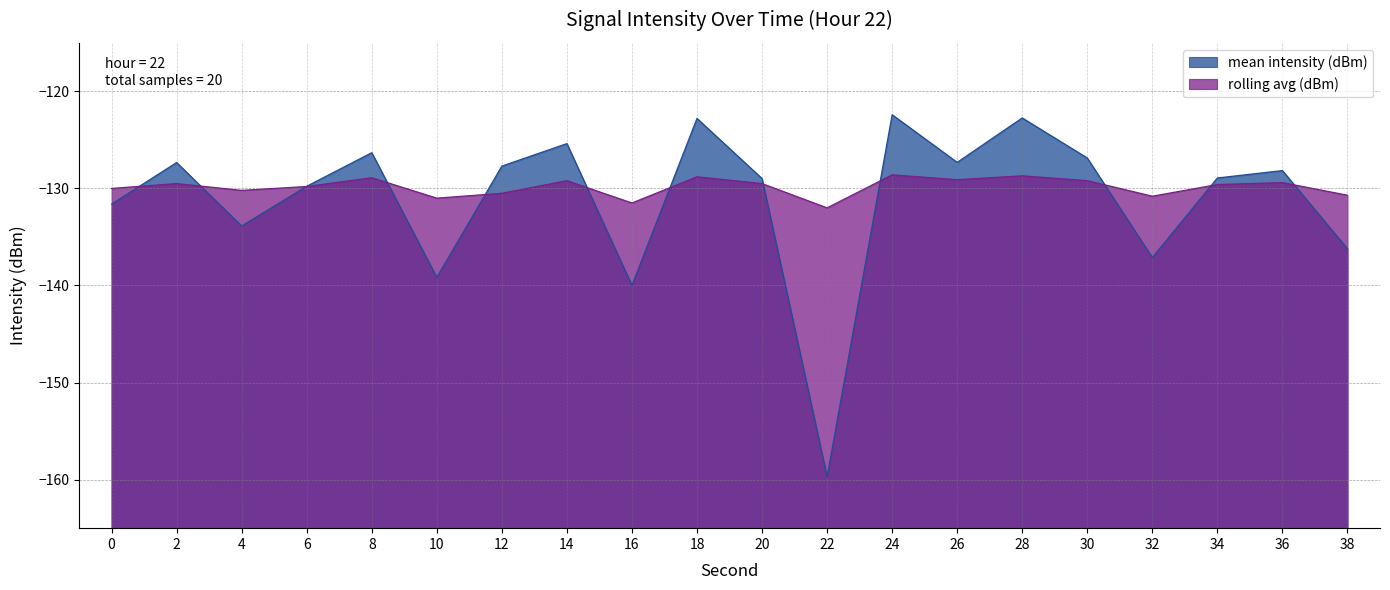

Where is mean intensity (dBm) nearest to the value -141?

16